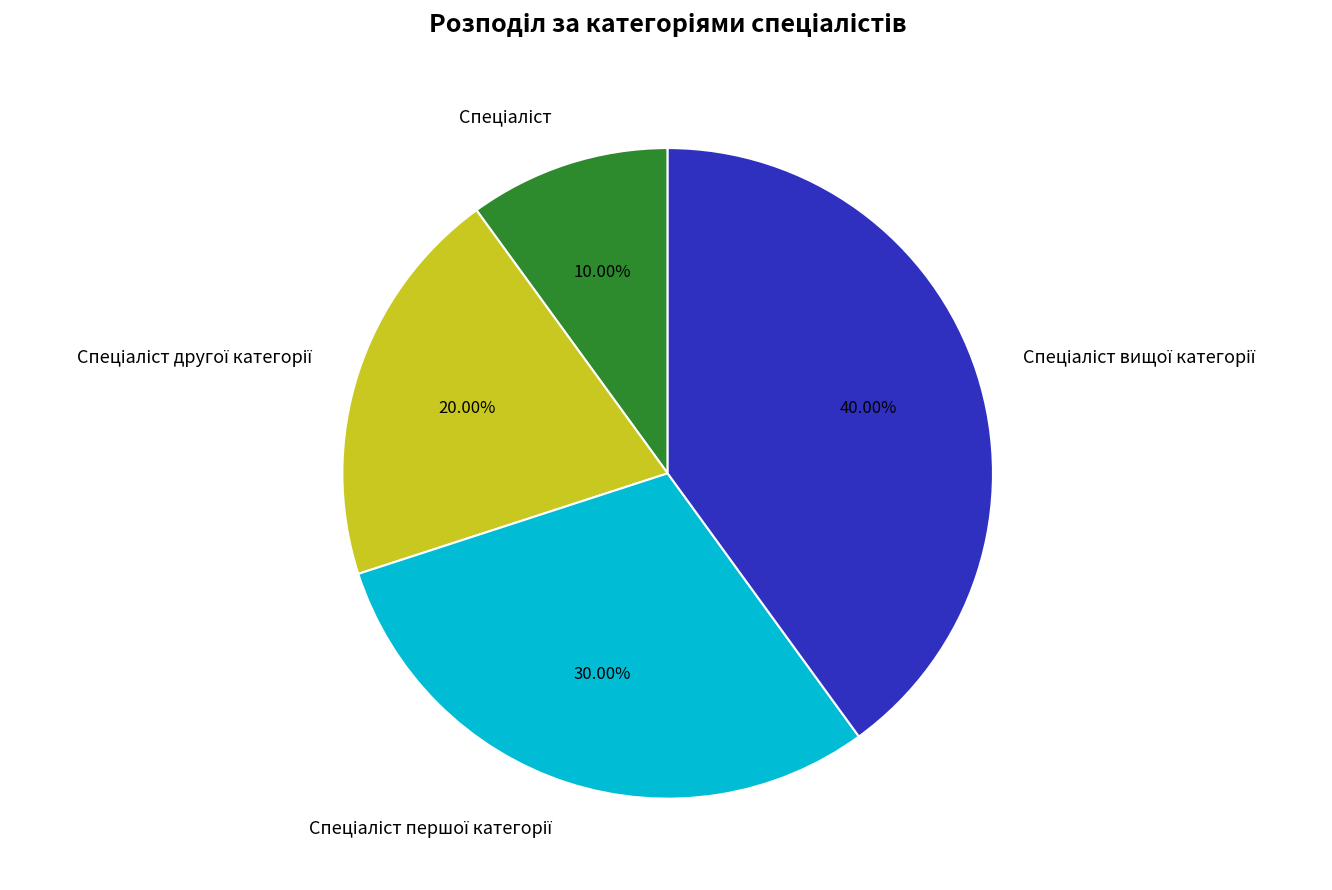

Does any single category account for the majority?

No